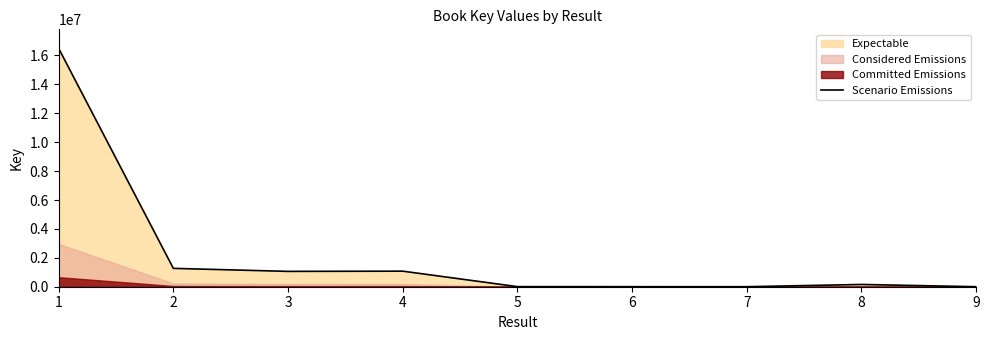

What is the maximum value shown in the chart?

16491326